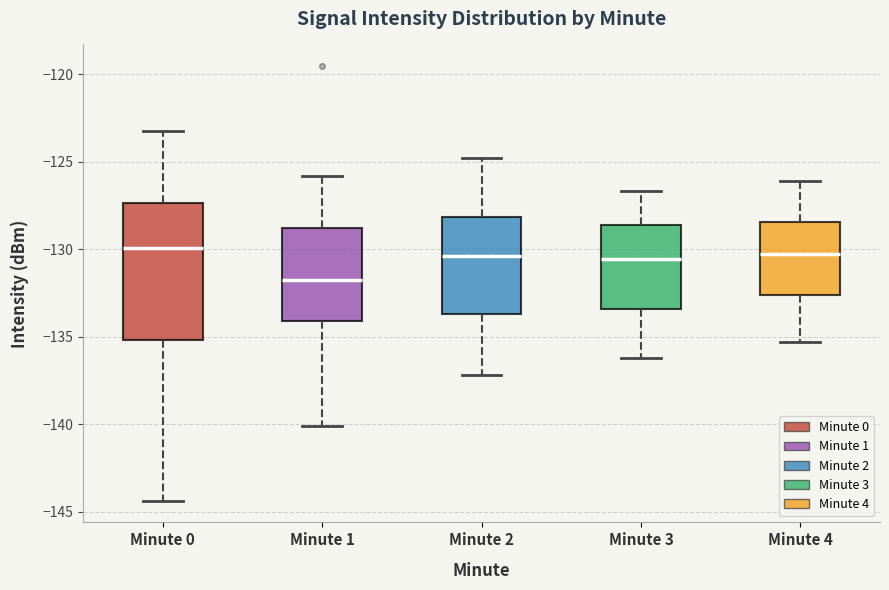

Reading left to right, read every box against the y-axis: the position of its median line, the range the box covers, and the ends of its whiskers. The values are not printed on the chart, so give them approximately, as read against the axis.

Minute 0: median -130.0, box -135.0 to -127.5, whiskers -144.5 to -123.5
Minute 1: median -132.0, box -134.0 to -129.0, whiskers -140.0 to -126.0
Minute 2: median -130.5, box -133.5 to -128.0, whiskers -137.0 to -125.0
Minute 3: median -130.5, box -133.5 to -128.5, whiskers -136.0 to -126.5
Minute 4: median -130.0, box -132.5 to -128.5, whiskers -135.5 to -126.0